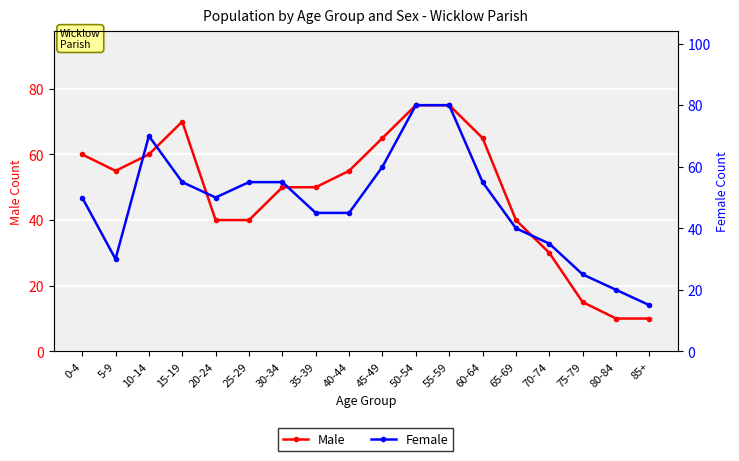

Is the value of Male at 20-24 greater than the value of Female at 50-54?

No